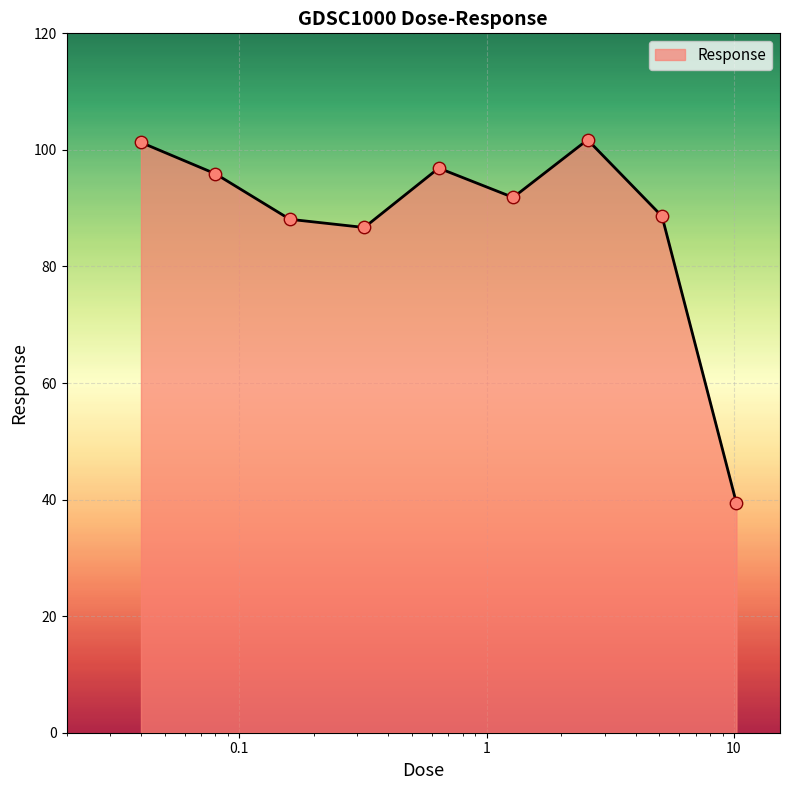

What is the difference between the maximum and minimum values?

62.4